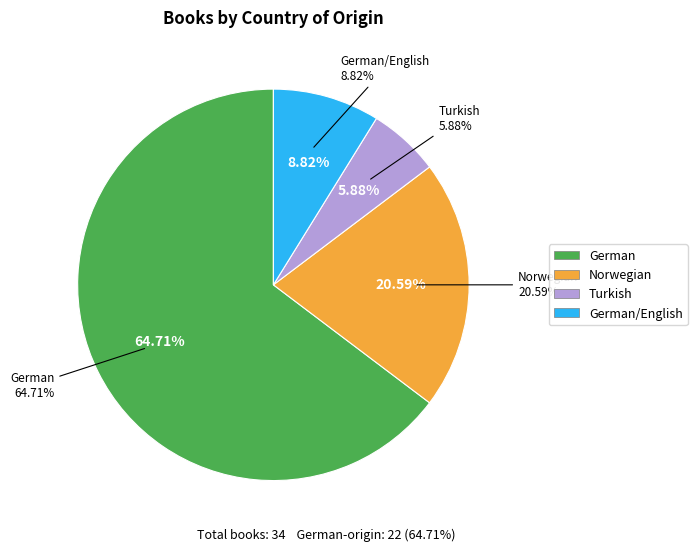

How many slices are in this pie chart?

4